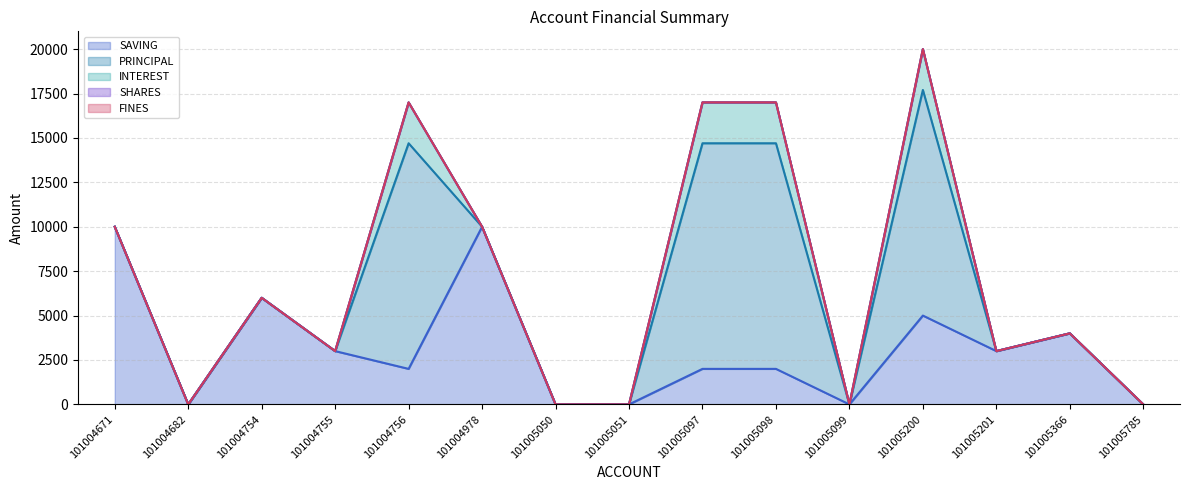

What is the sum of all SAVING mean values?

47000